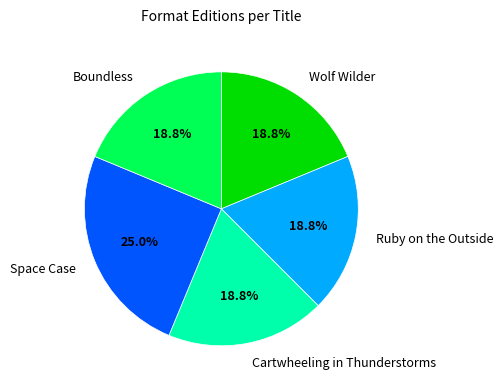

How many slices are in this pie chart?

5